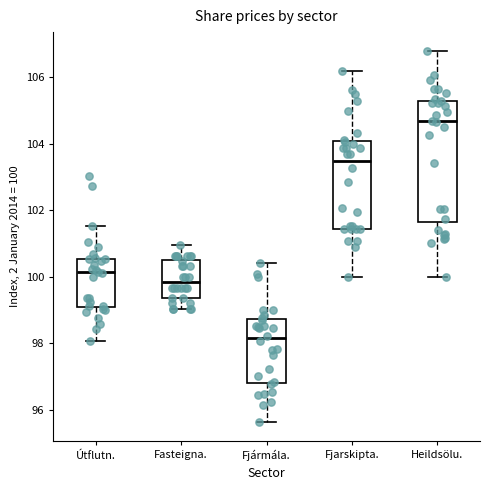

Which box's median line is the highest?

Heildsölu.